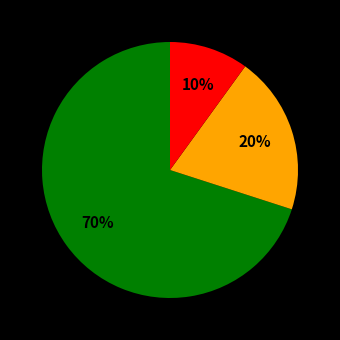

To the nearest percent, what is the average slice percentage?

33%